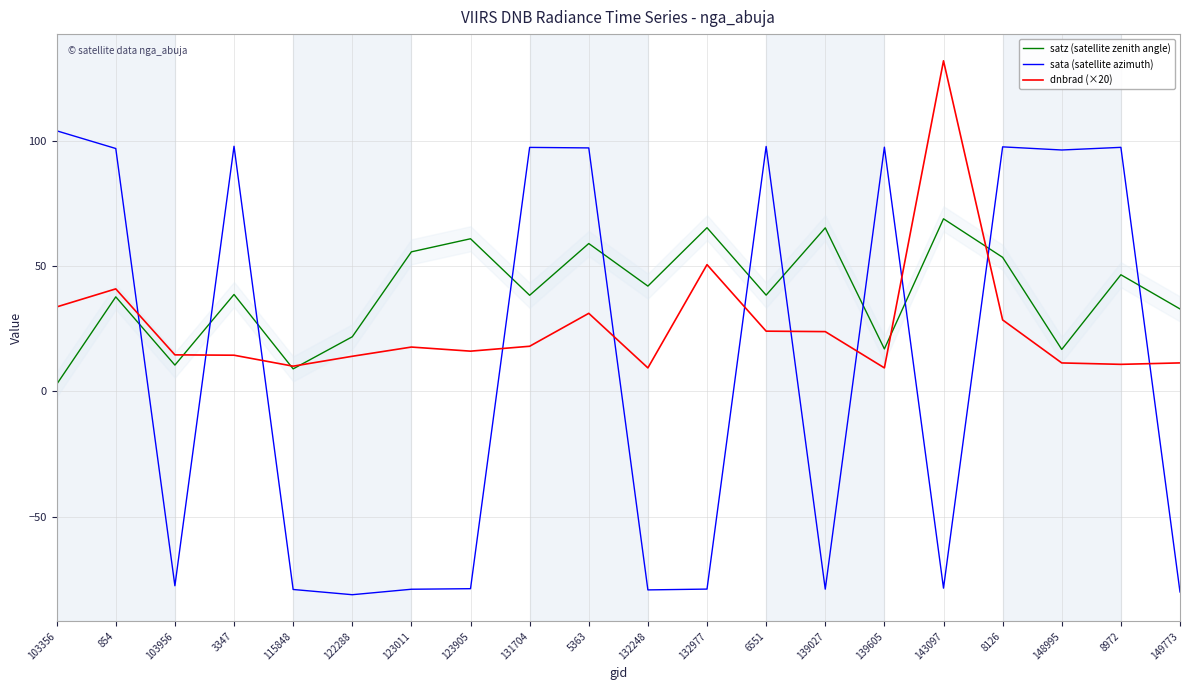

At which label is satz (satellite zenith angle) closest to 35?

149773